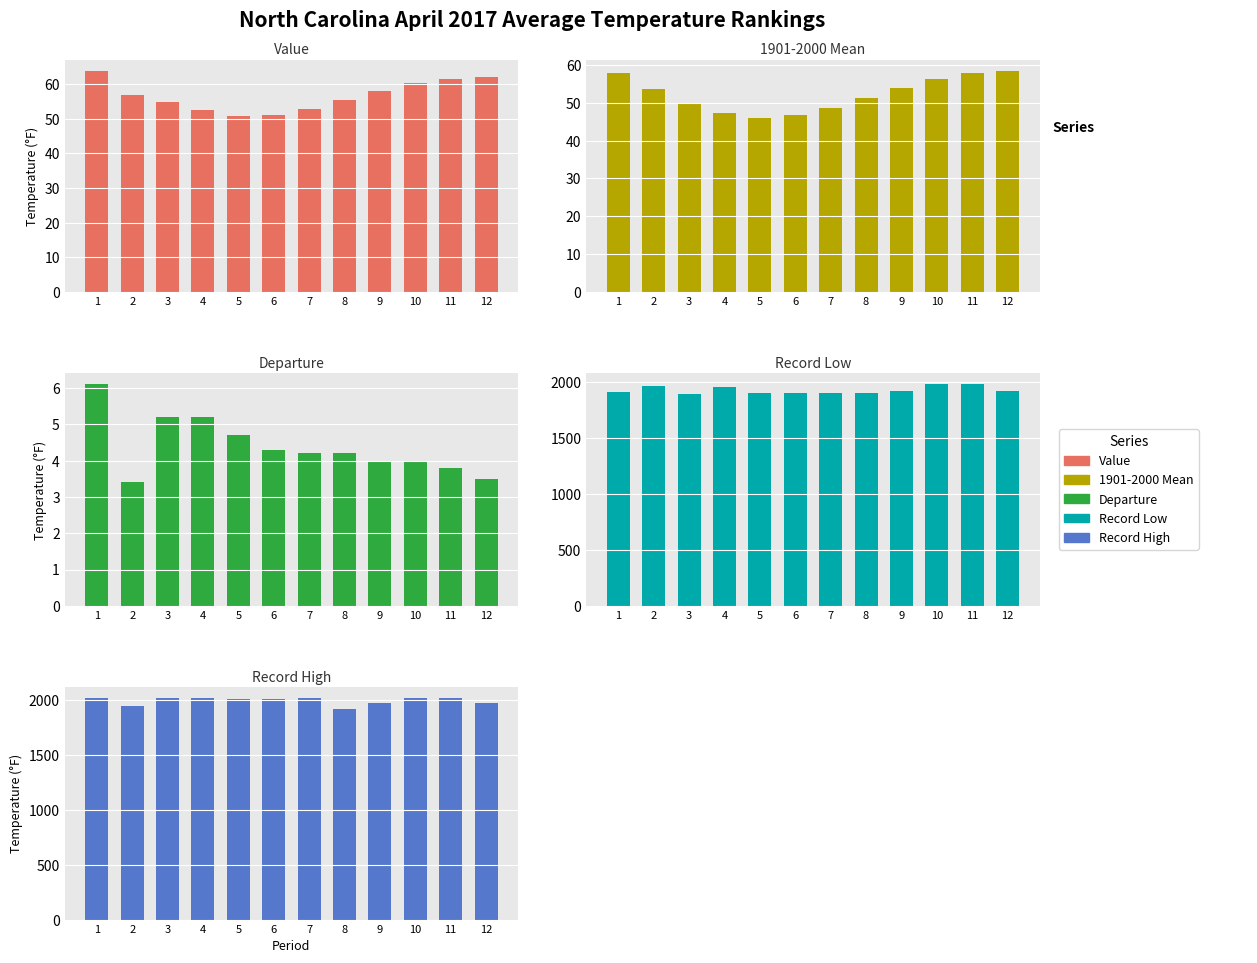

Which series changed the most between 7 and 9?

Record High